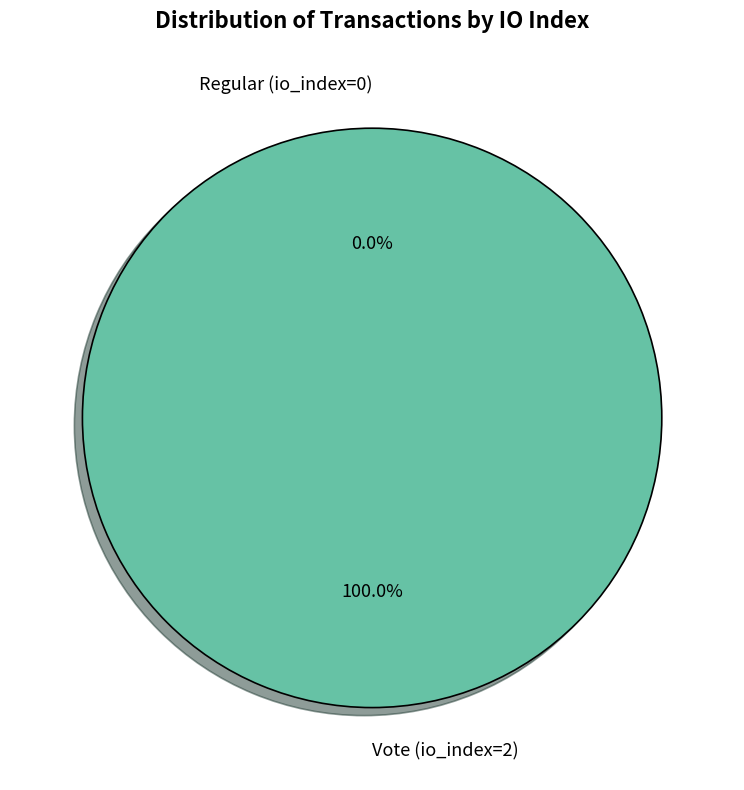

True or false: Vote (io_index=2) accounts for 86% of the total.

False